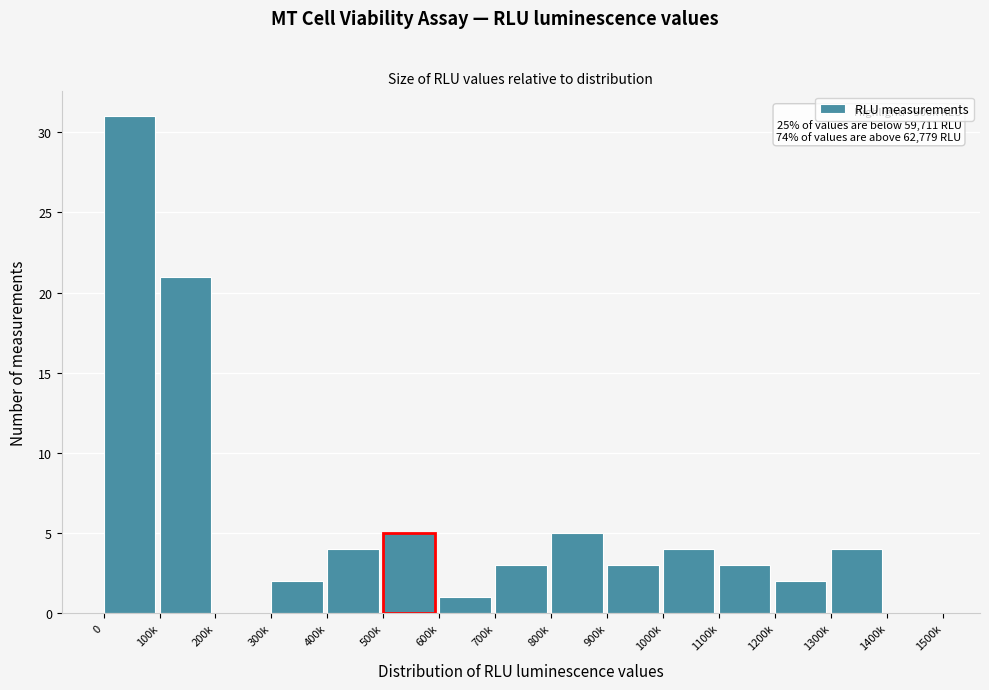

Reading right to left, list all the values displayed in this chart.

1400k=0	1300k=4	1200k=2	1100k=3	1000k=4	900k=3	800k=5	700k=3	600k=1	500k=5	400k=4	300k=2	200k=0	100k=21	0=31